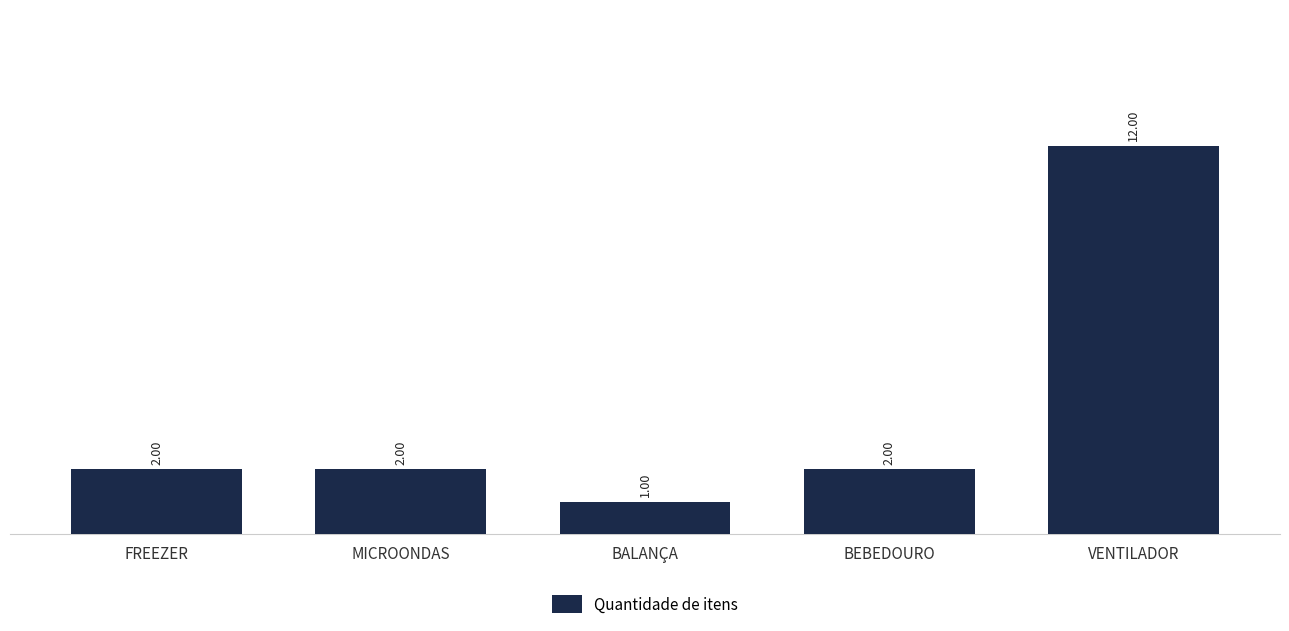

Count the number of categories in the chart.

5